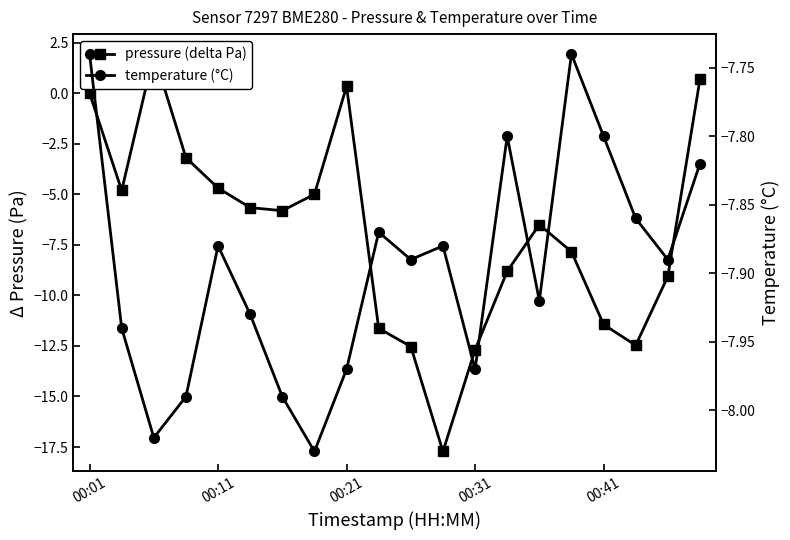

How many series are shown in this chart?

2